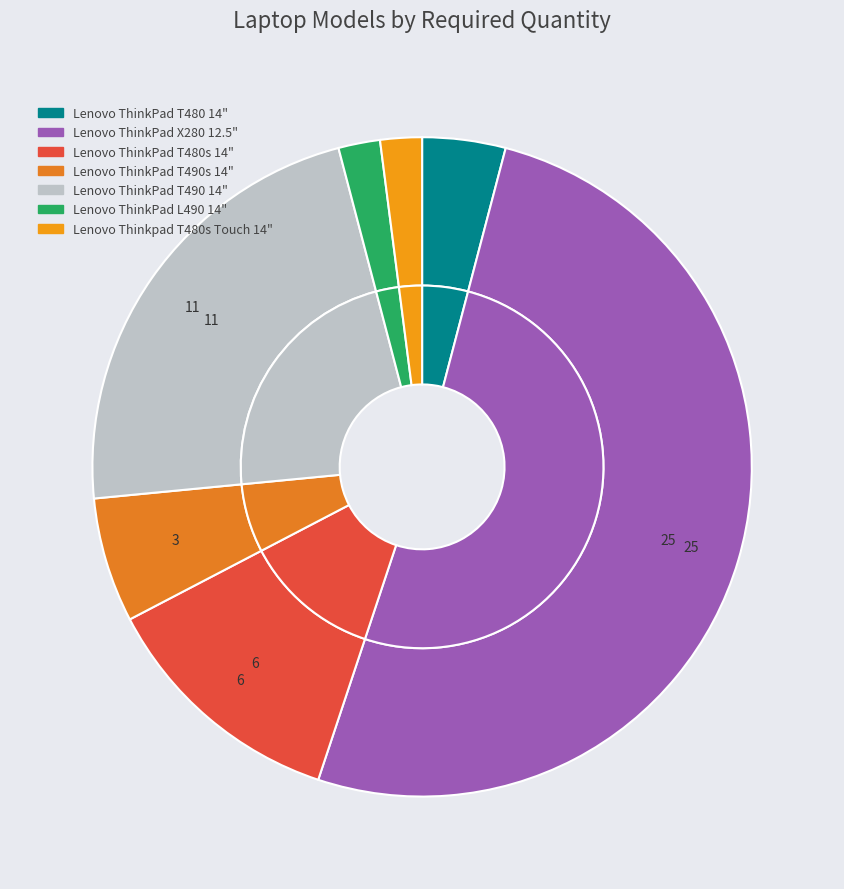

What is the ratio of the value at Lenovo ThinkPad T490s 14" to the value at Lenovo ThinkPad X280 12.5"?

0.1